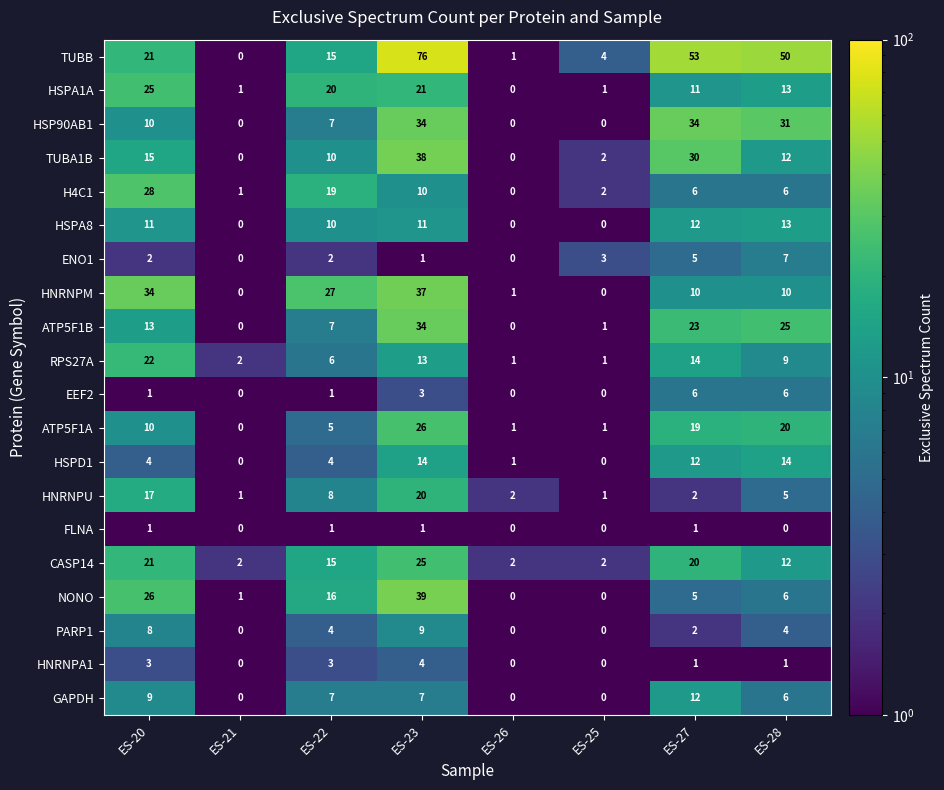

The NONO series shows 39 at ES-23. True or false?

True